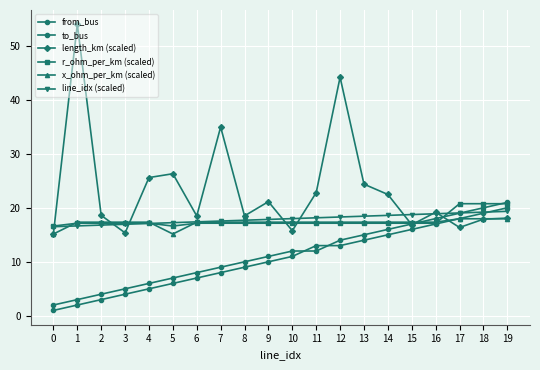

What is the total value across all series at 3?

75.8